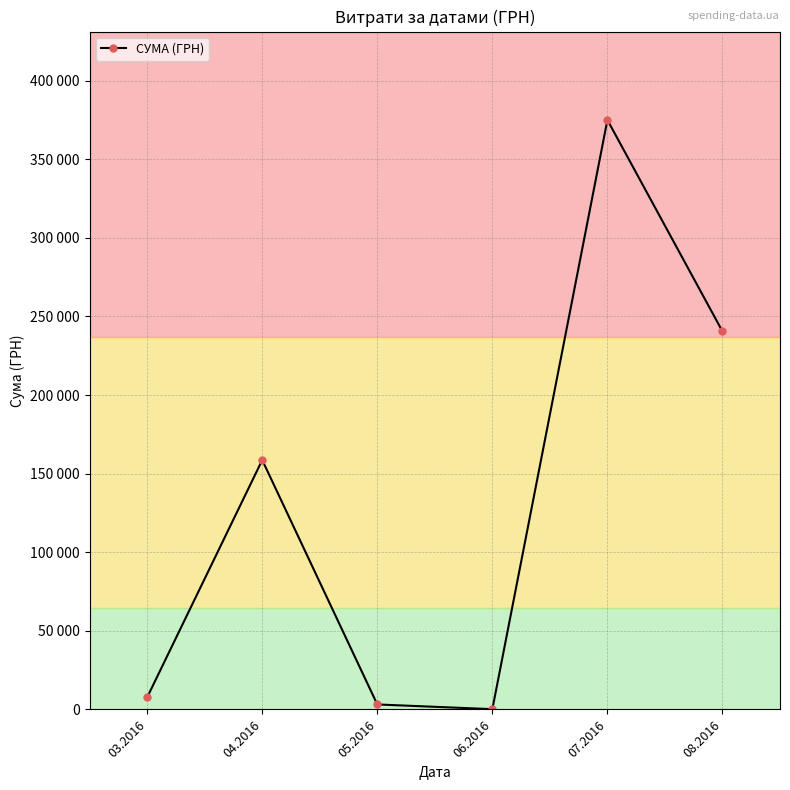

List the labels in order of value, smallest first.

06.2016, 05.2016, 03.2016, 04.2016, 08.2016, 07.2016